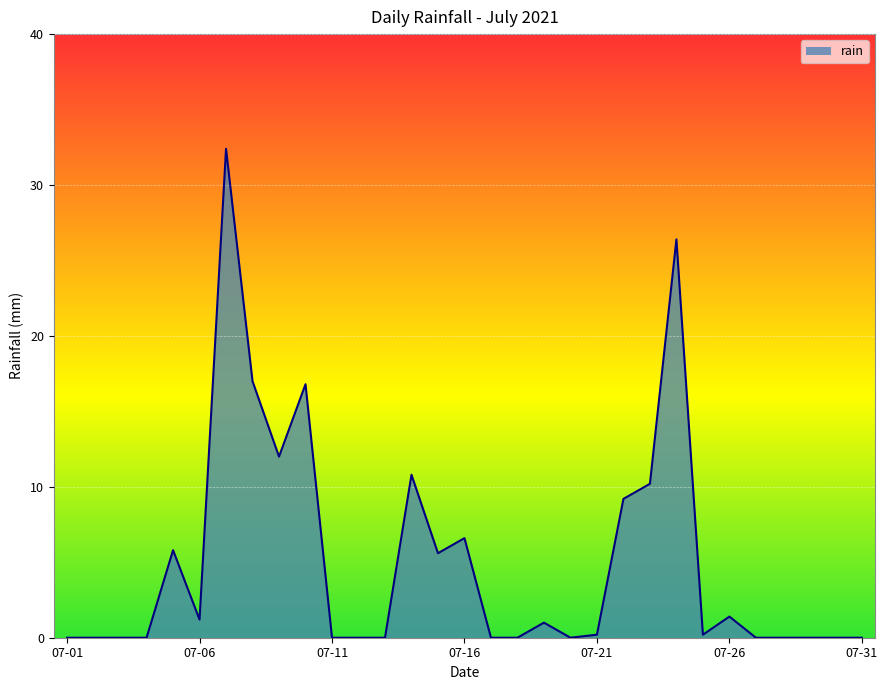

What is the difference between the maximum and minimum values?

32.4